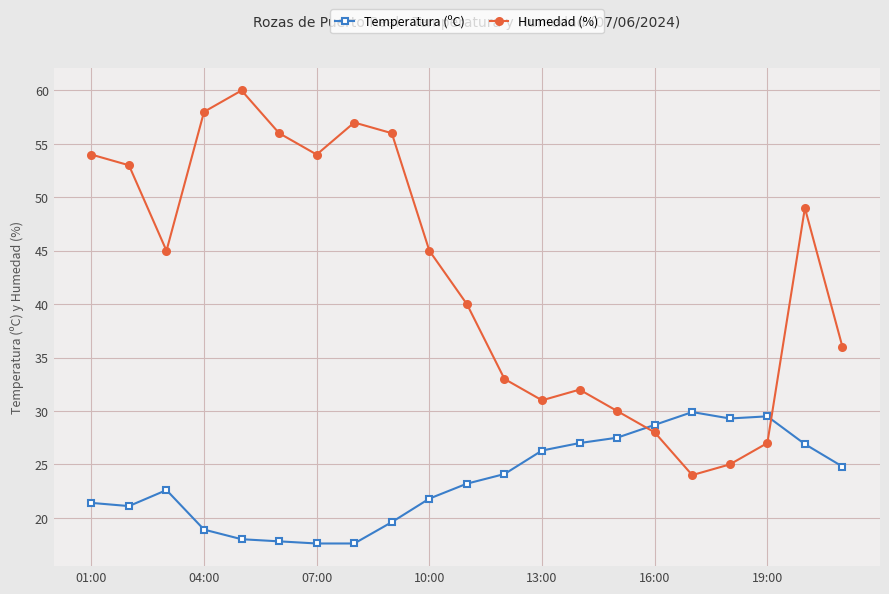

Which series has the largest range (max minus min)?

Humedad (%)